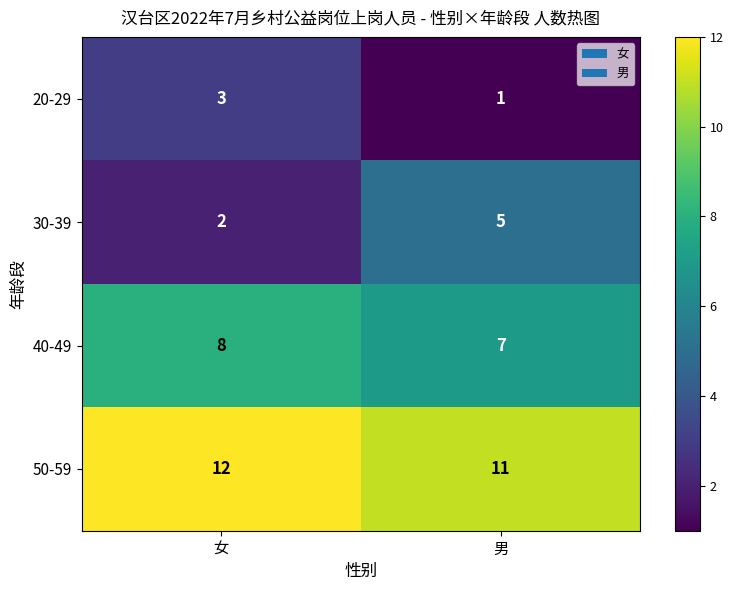

What is the difference between the 30-39 values at 男 and 女?

3